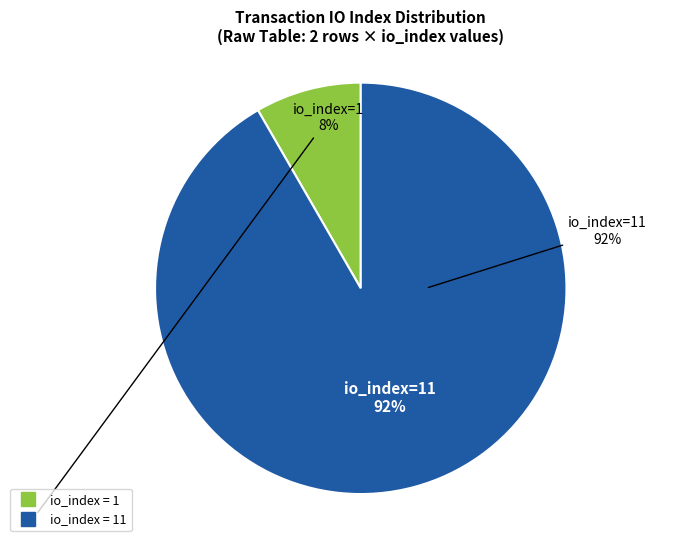

Is there any slice that represents more than half of the pie?

Yes